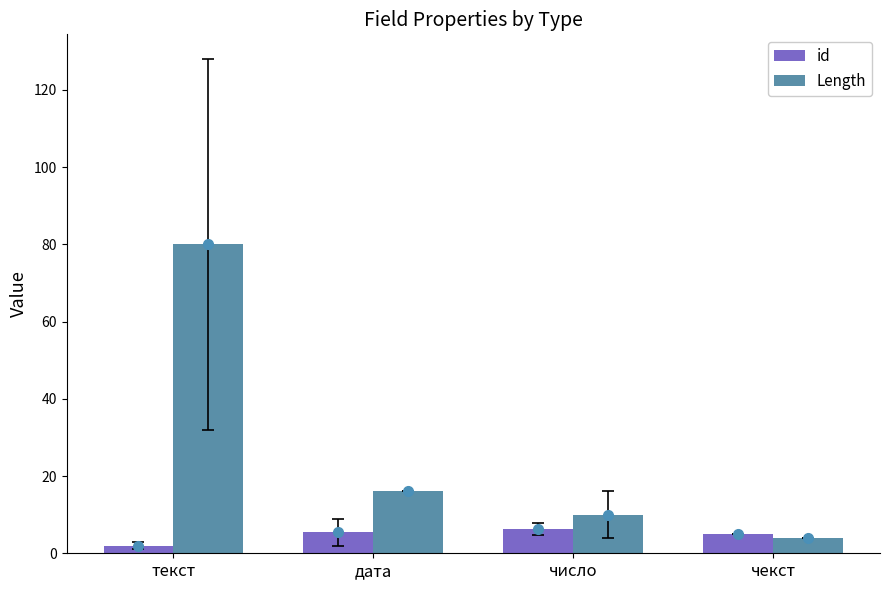

What is the sum of the Length values at число and дата?

26.0